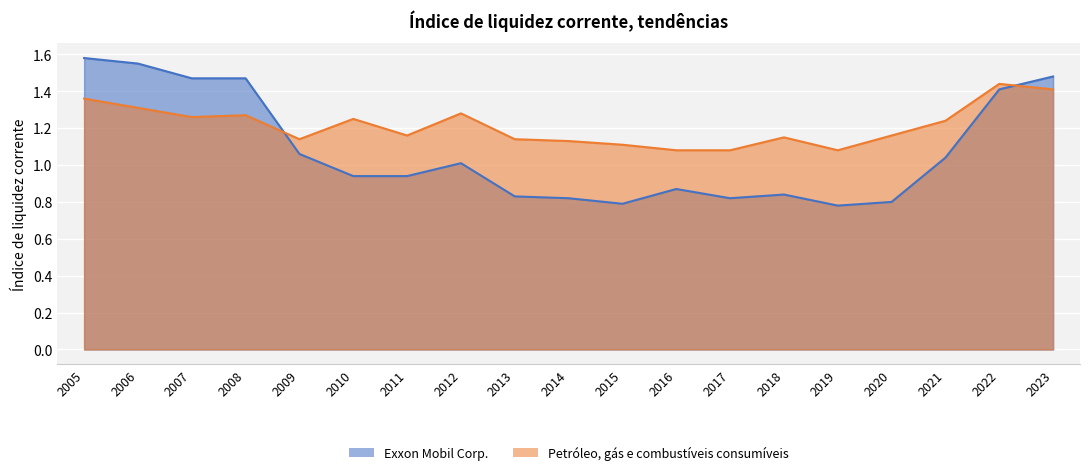

What are all the series names shown in the legend?

Exxon Mobil Corp., Petróleo, gás e combustíveis consumíveis